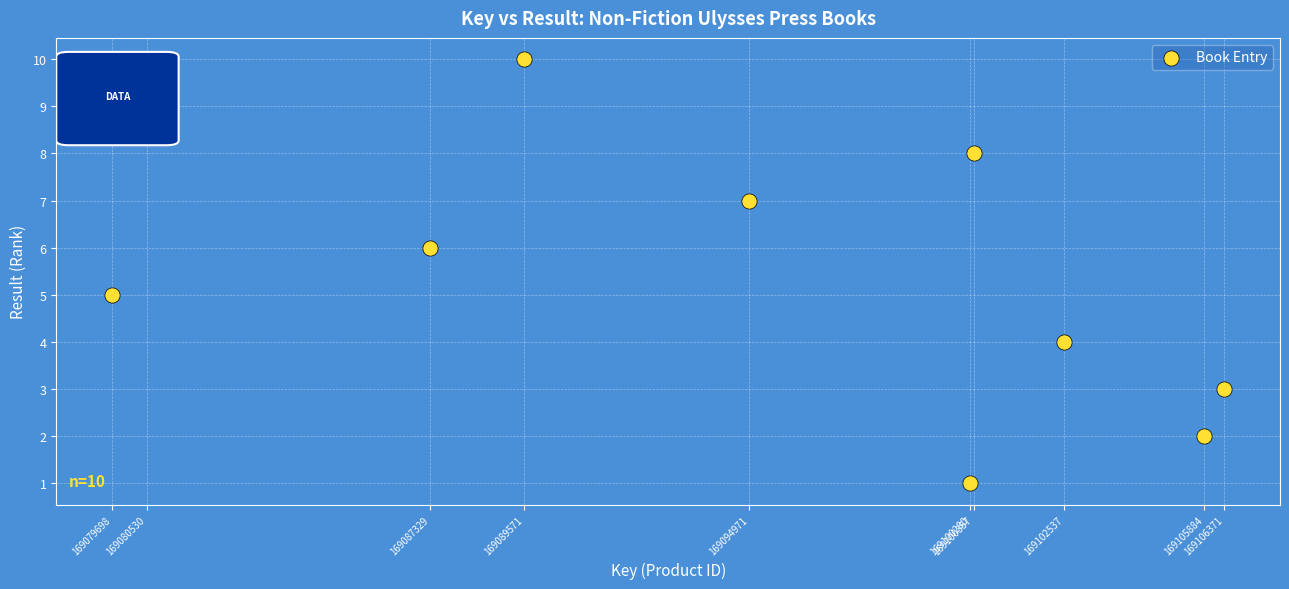

What is the average X value?

169094753